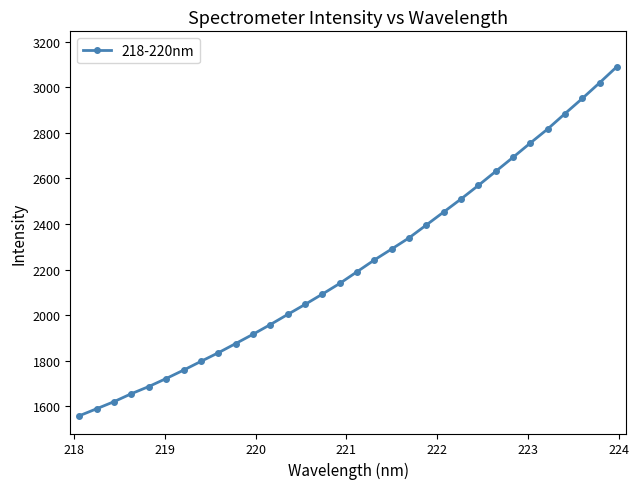

What is the average value?

2221.3